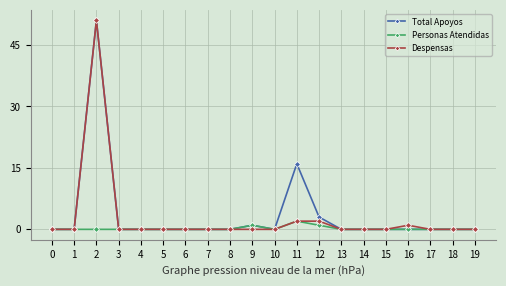

At which category is the sum across all series the highest?

2